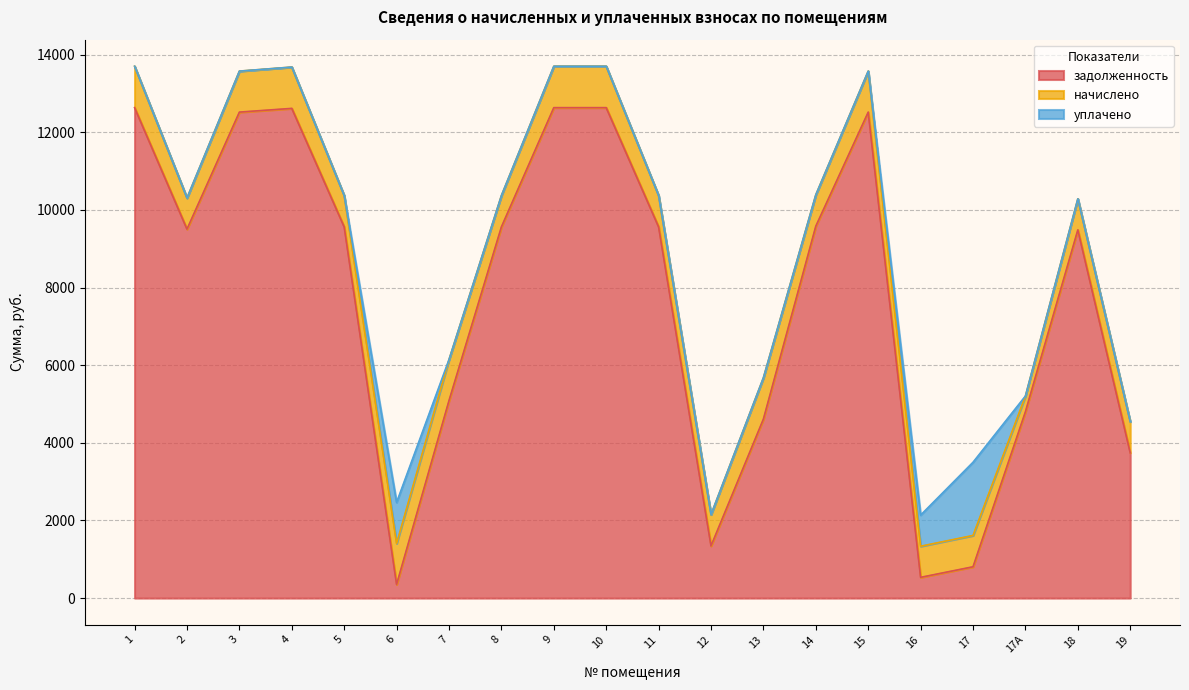

Where does the задолженность series first go above 9561?

1